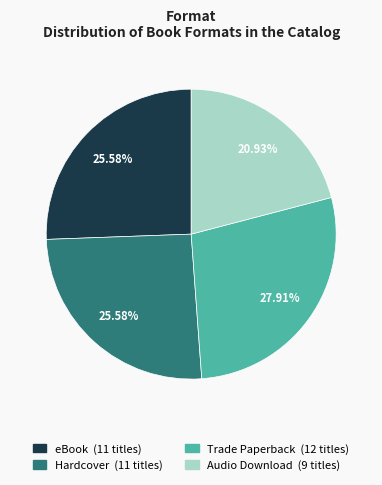

Is Hardcover the majority of the pie?

No